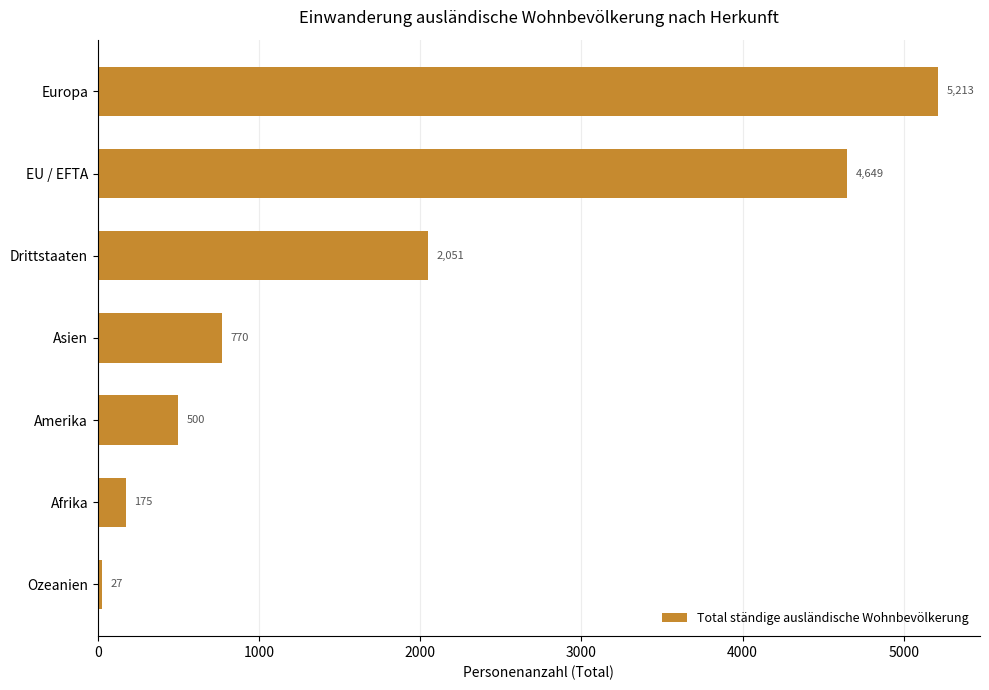

Reading top to bottom, list all the values displayed in this chart.

5213	4649	2051	770	500	175	27